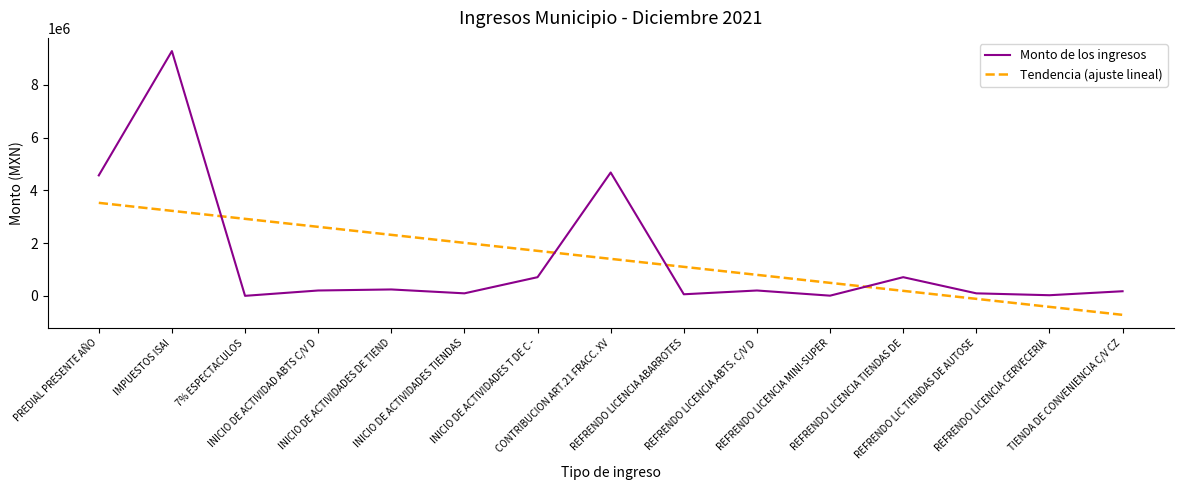

List the series in order of their peak value, highest first.

Monto de los ingresos, Tendencia (ajuste lineal)